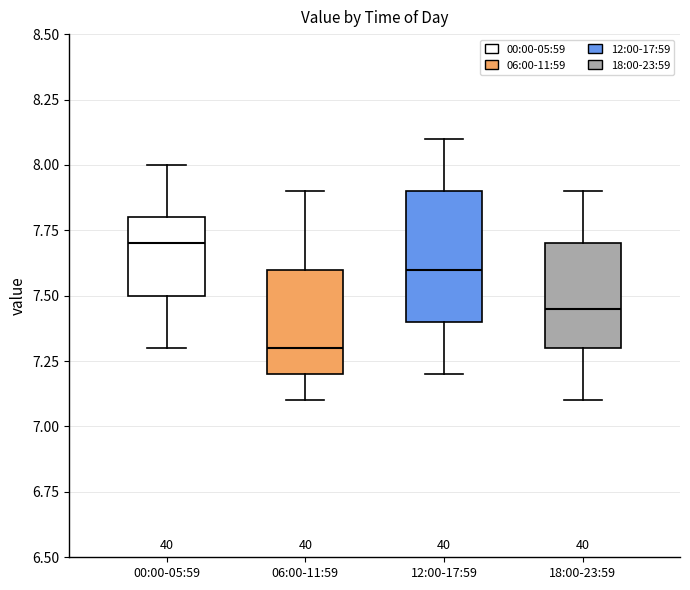

Where does the lower whisker of the box for 12:00-17:59 end on the y-axis? The values are not printed on the chart, so give them approximately, as read against the axis.

7.20